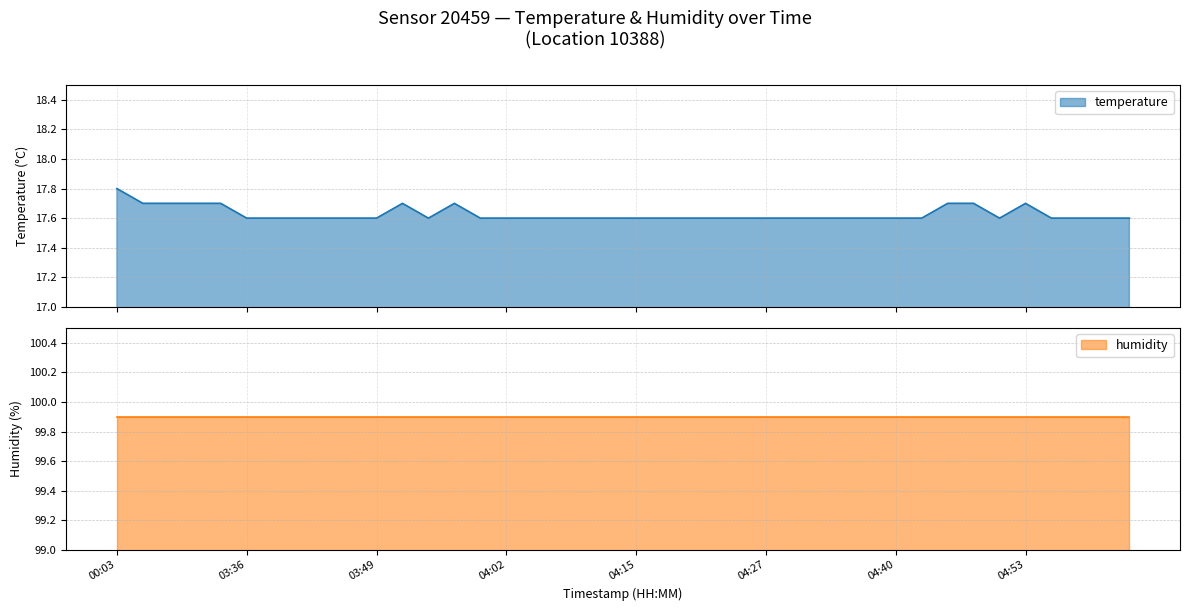

List the labels in order of value, largest first.

00:03, 03:26, 03:28, 03:31, 03:33, 03:51, 03:56, 04:45, 04:48, 04:53, 03:36, 03:38, 03:41, 03:44, 03:46, 03:49, 03:54, 04:00, 04:02, 04:05, 04:07, 04:10, 04:12, 04:15, 04:17, 04:20, 04:22, 04:25, 04:27, 04:30, 04:33, 04:35, 04:38, 04:40, 04:43, 04:50, 04:55, 04:58, 05:00, 05:03